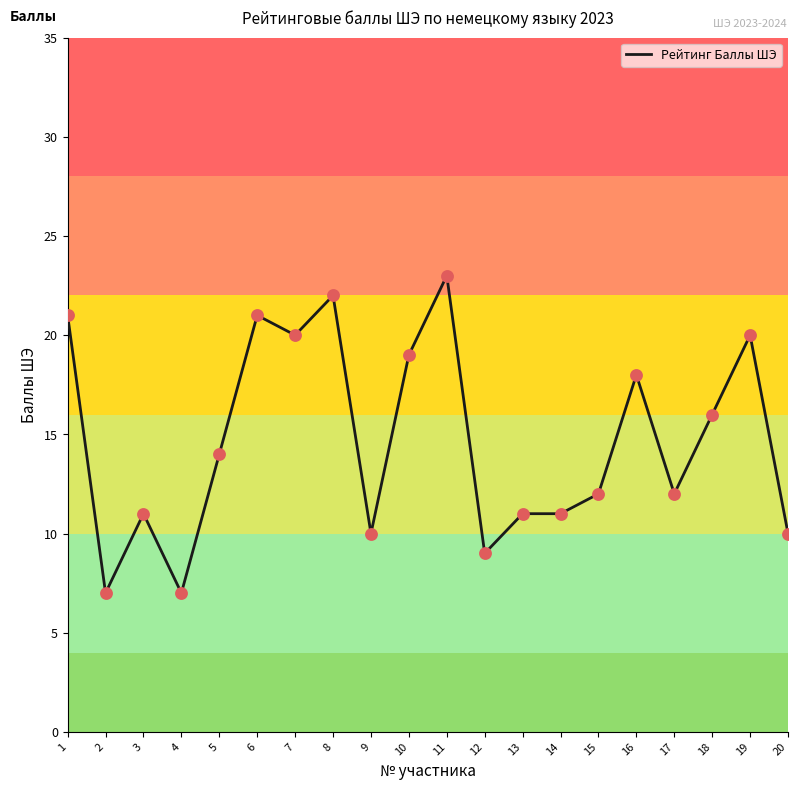

Which has a higher value, 5 or 15?

5